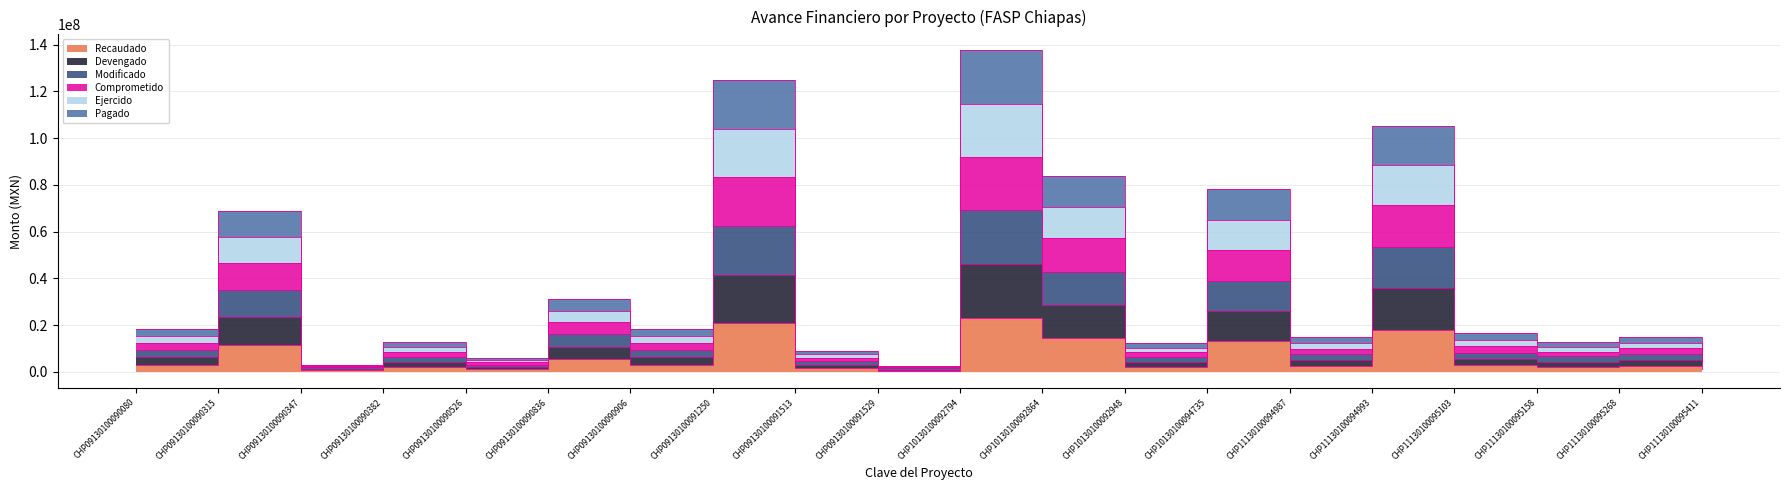

True or false: Pagado and Comprometido cross at least once.

False